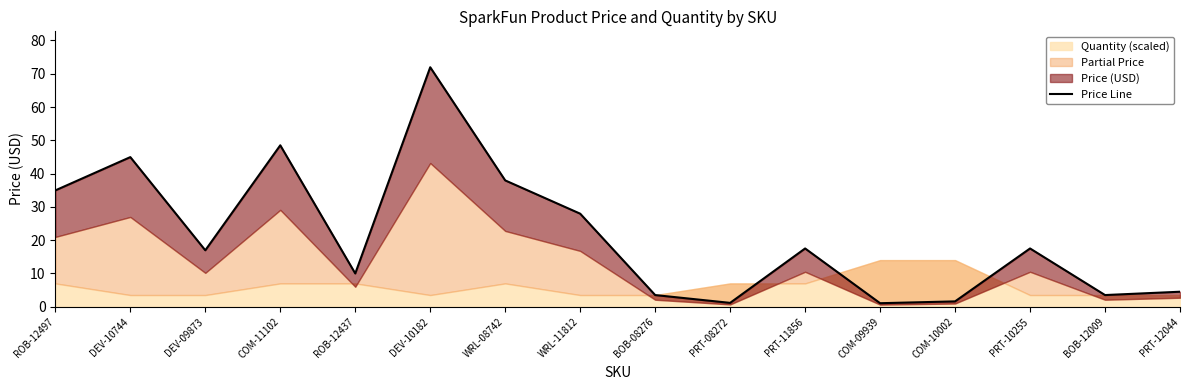

Rank the categories by value from highest to lowest.

DEV-10182, COM-11102, DEV-10744, WRL-08742, ROB-12497, WRL-11812, PRT-11856, PRT-10255, DEV-09873, ROB-12437, PRT-12044, BOB-08276, BOB-12009, COM-10002, PRT-08272, COM-09939